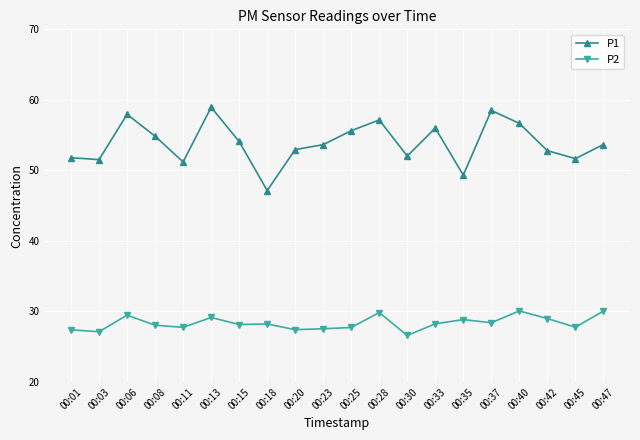

What is the smallest value displayed?

26.6